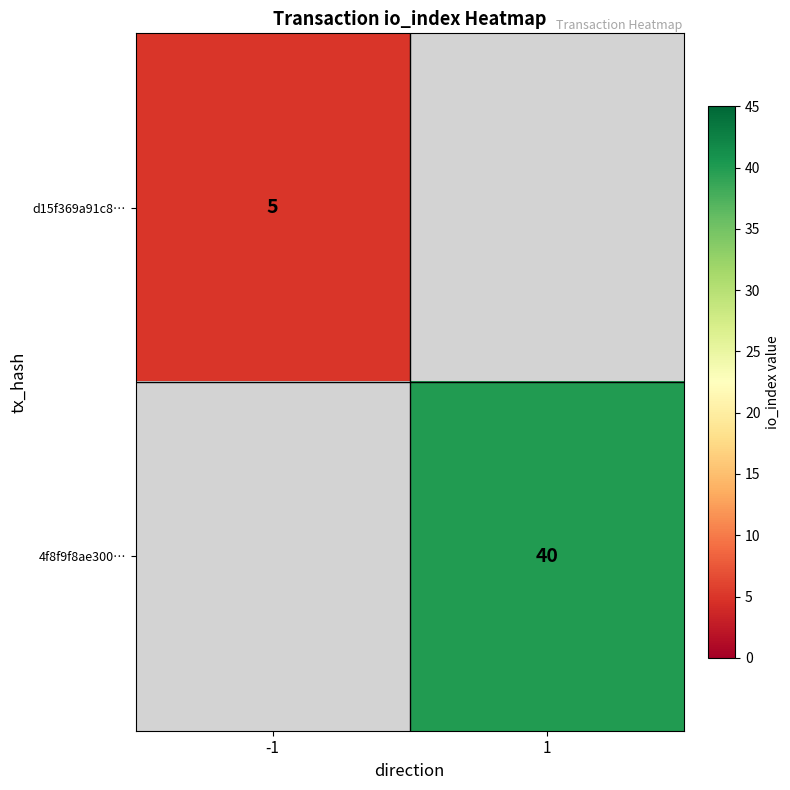

The value of d15f369a91c8… at -1 is 1. True or false?

False